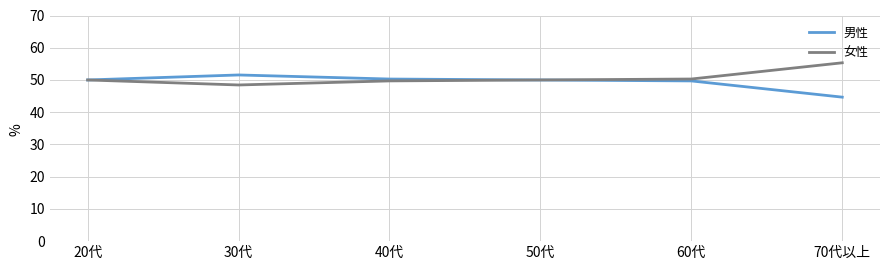

What are all the series names shown in the legend?

男性, 女性